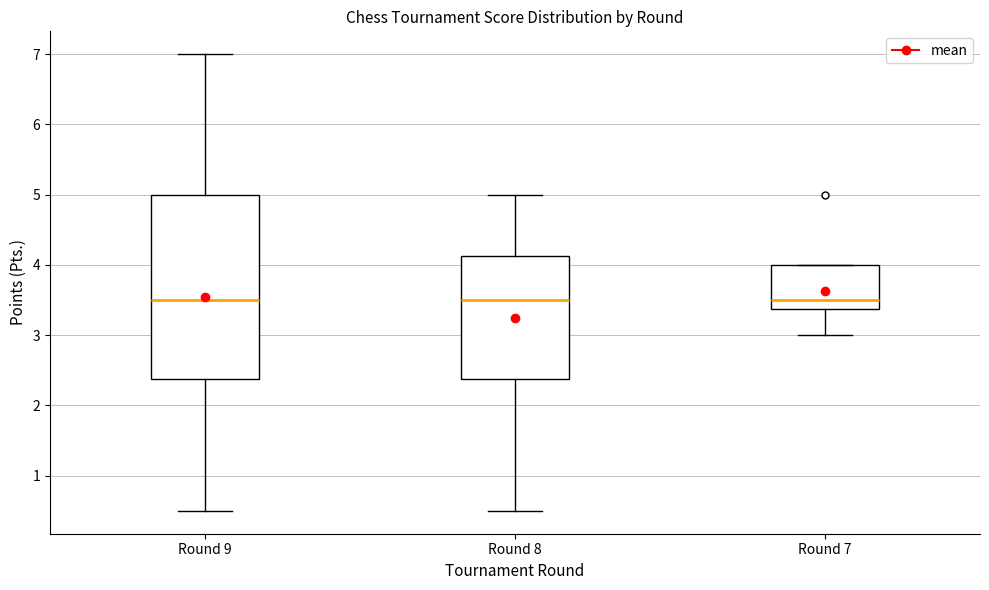

Reading left to right, transcribe this box plot: for each box, give where its median line is, the range the box spans, and where its two whiskers end, as read against the y-axis. The values are not printed on the chart, so give them approximately, as read against the axis.

Round 9: median 3.5, box 2.4 to 5.0, whiskers 0.5 to 7.0
Round 8: median 3.5, box 2.4 to 4.1, whiskers 0.5 to 5.0
Round 7: median 3.5, box 3.4 to 4.0, whiskers 3.0 to 4.0